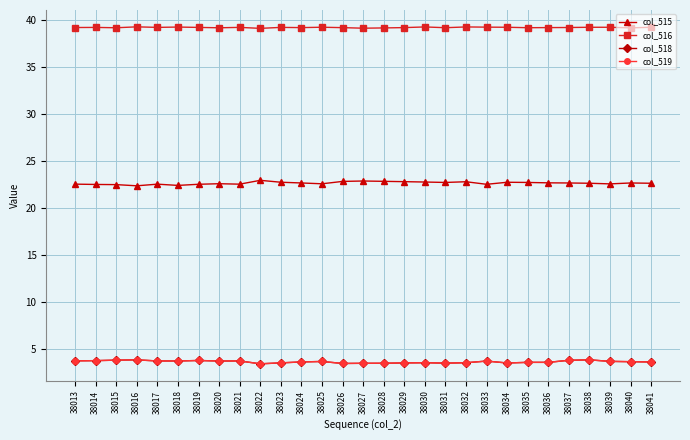

Is the value of col_516 at 38022 greater than the value of col_515 at 38038?

Yes